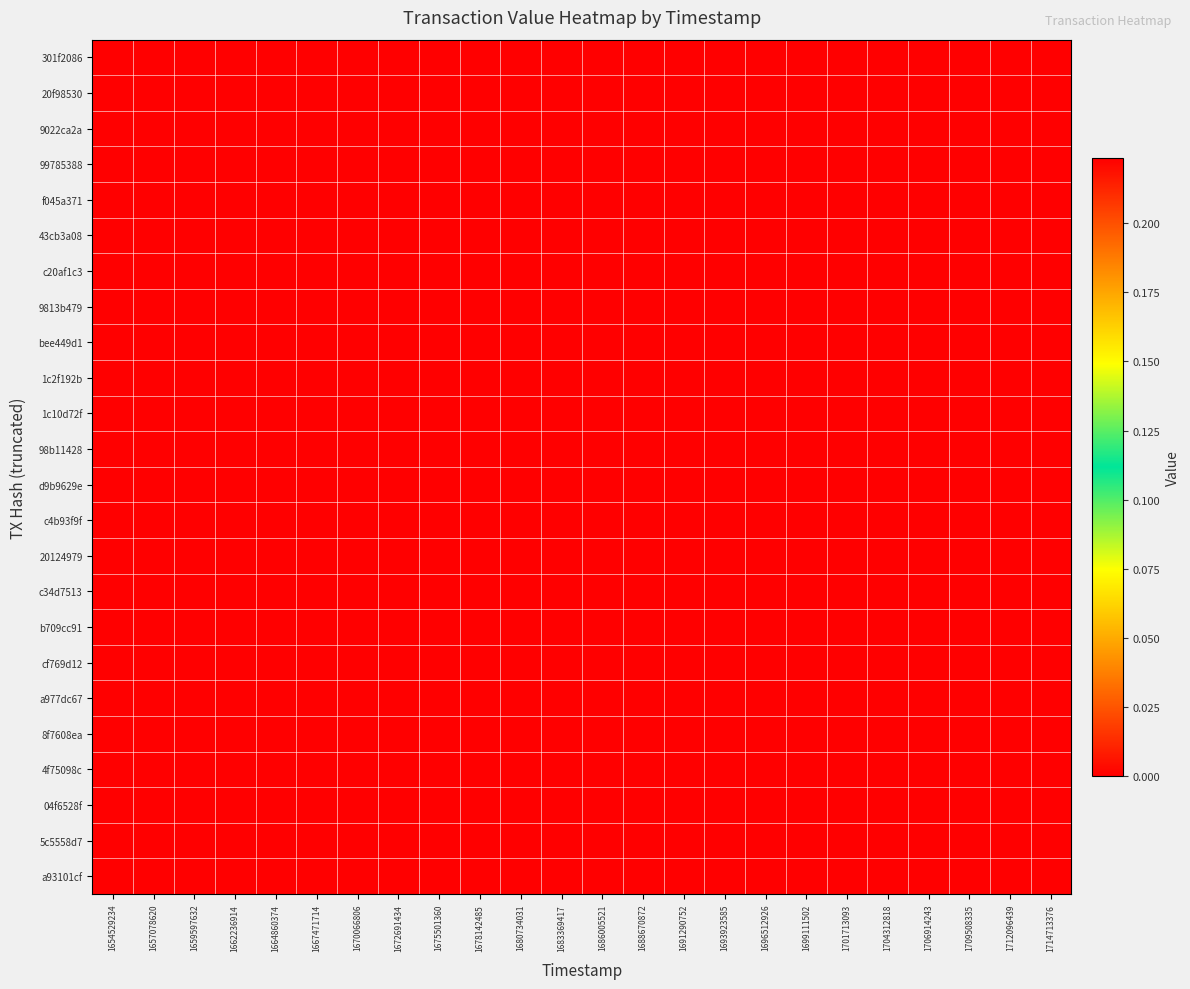

Rank the series by their maximum value, from highest to lowest.

301f2086, 20f98530, 9022ca2a, 99785388, f045a371, 43cb3a08, c20af1c3, 9813b479, bee449d1, 1c2f192b, 1c10d72f, 98b11428, d9b9629e, c4b93f9f, 20124979, c34d7513, b709cc91, cf769d12, a977dc67, 8f7608ea, 4f75098c, 04f6528f, 5c5558d7, a93101cf